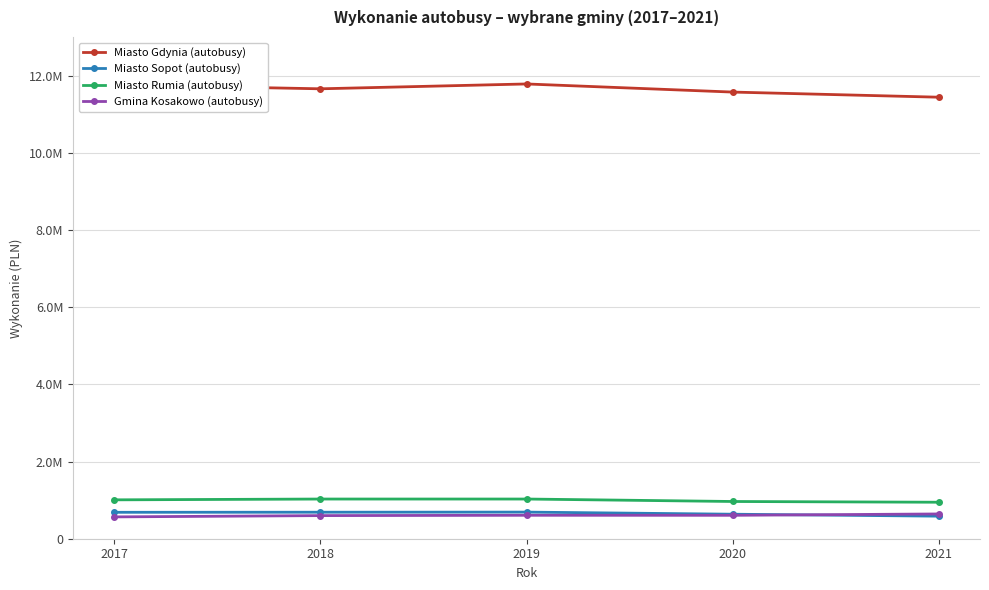

What value does the Miasto Gdynia (autobusy) series have at 2019?

11782156.4